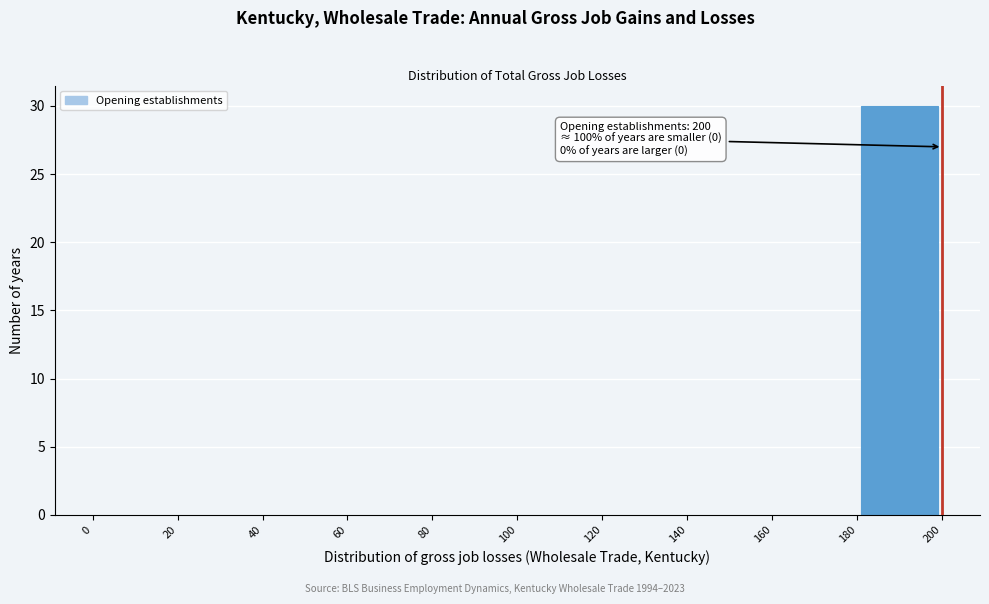

Over which range of the x-axis is the bar tallest?

180 to 200